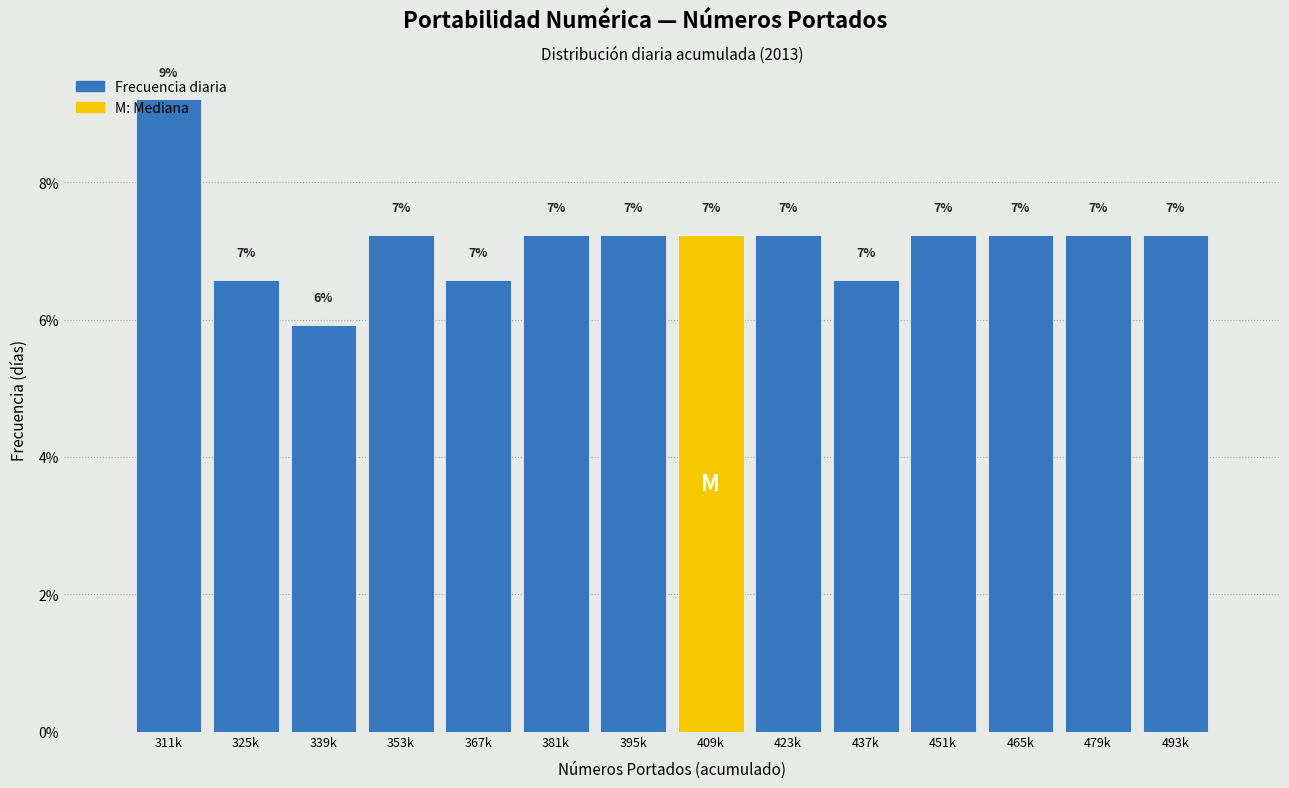

Does the chart contain any negative values?

No